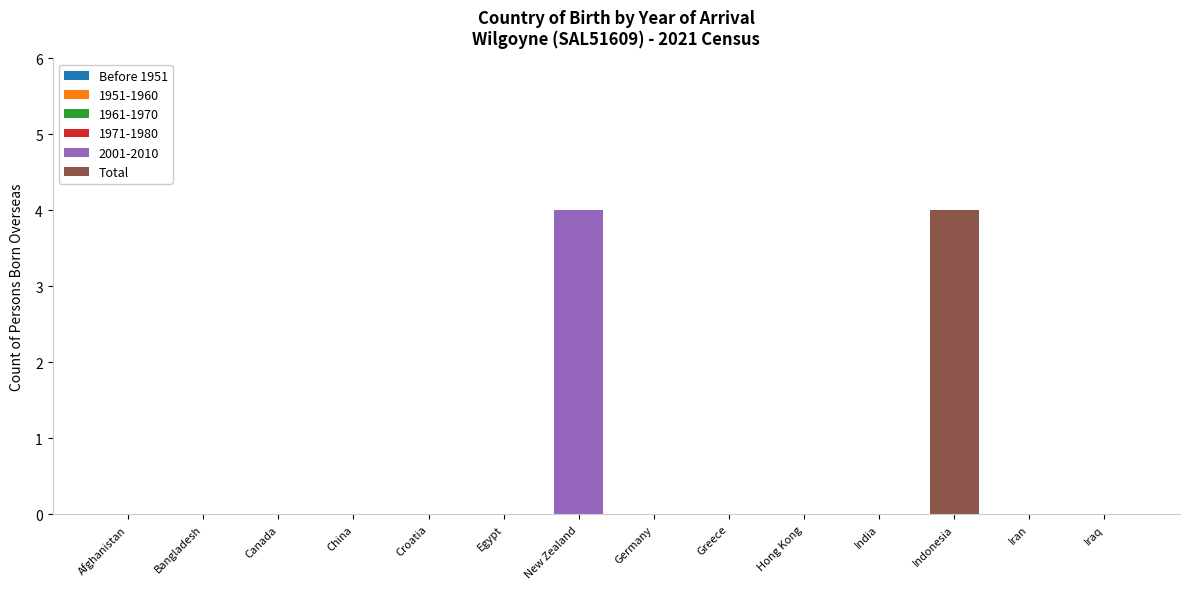

At which label does 2001-2010 reach its peak?

New Zealand